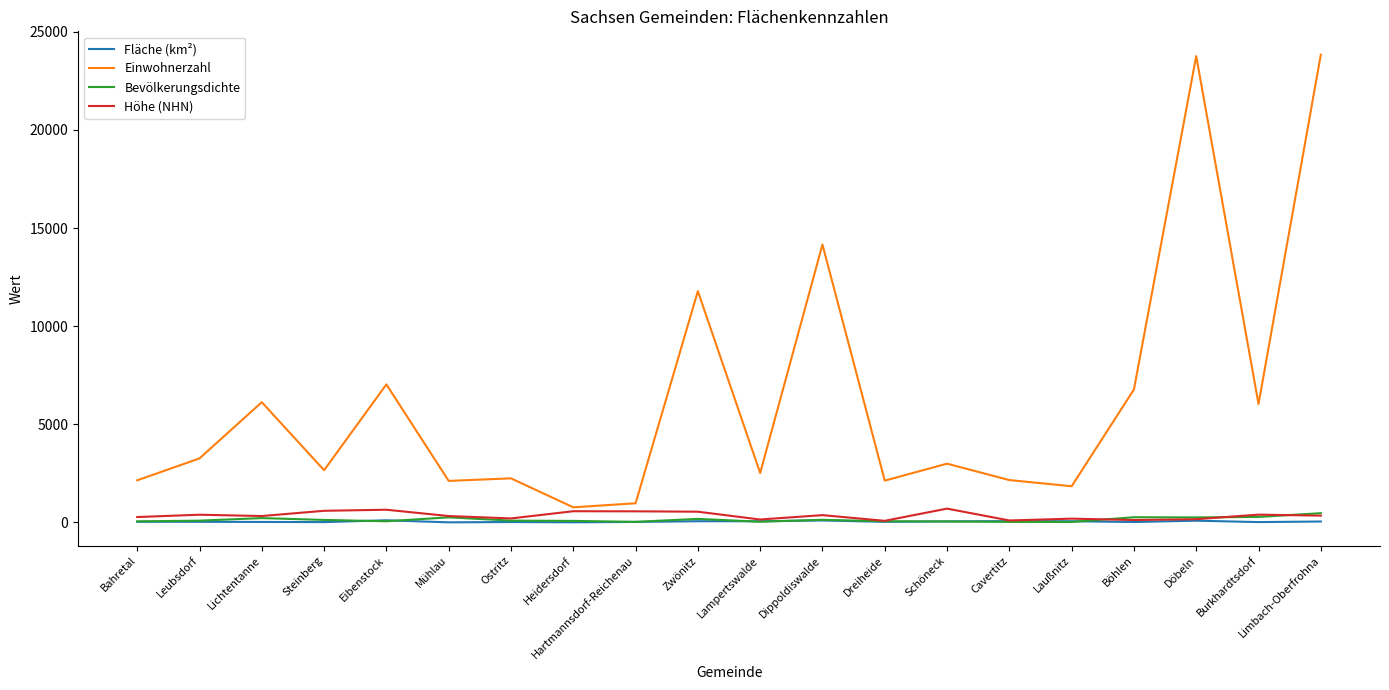

True or false: Einwohnerzahl has more than 2 points higher than both neighbors.

True